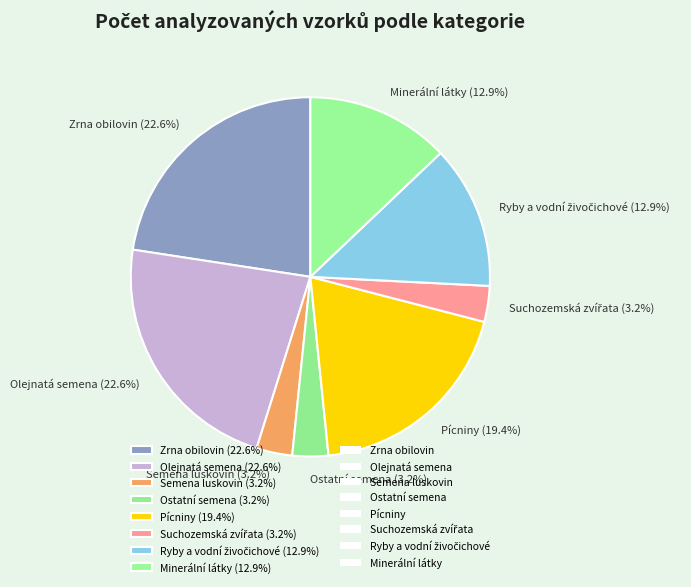

What percentage do Ostatní semena (3.2%) and Olejnatá semena (22.6%) together represent?

25.8%